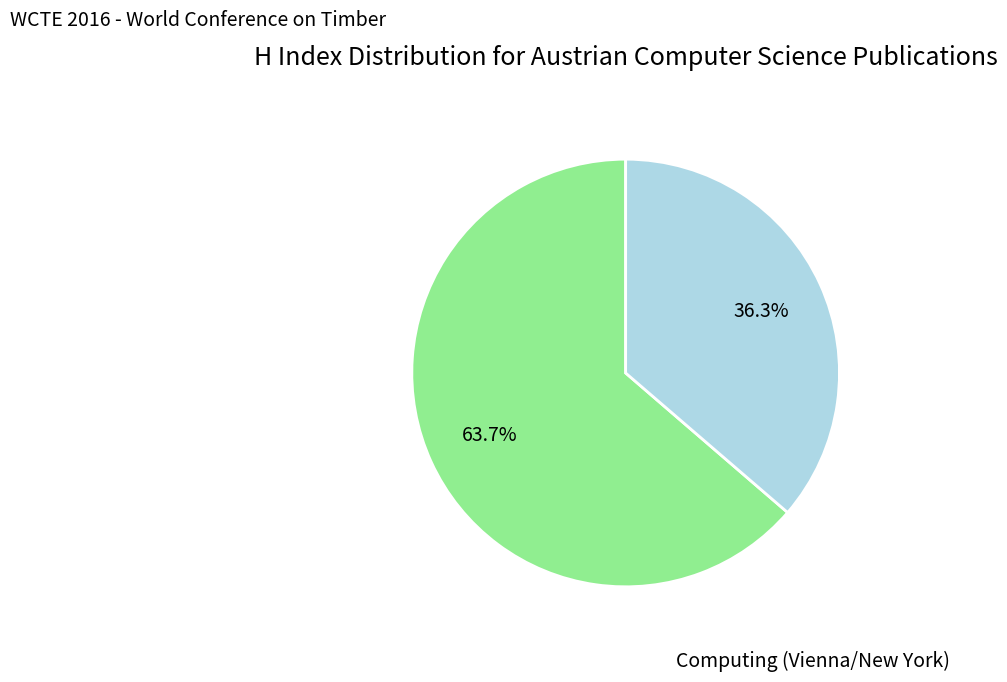

Is there a majority slice in this chart?

Yes